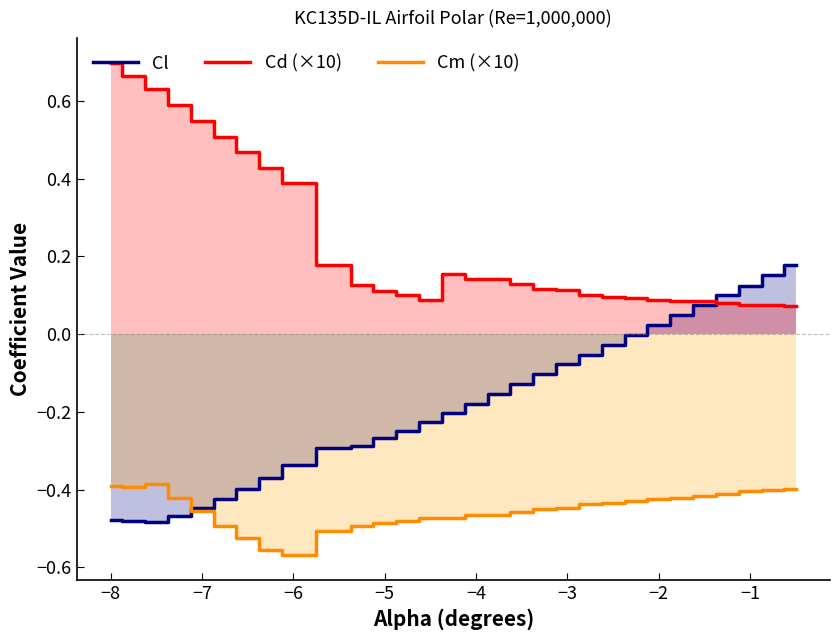

The value of Cl at −8 is -0.3. True or false?

False